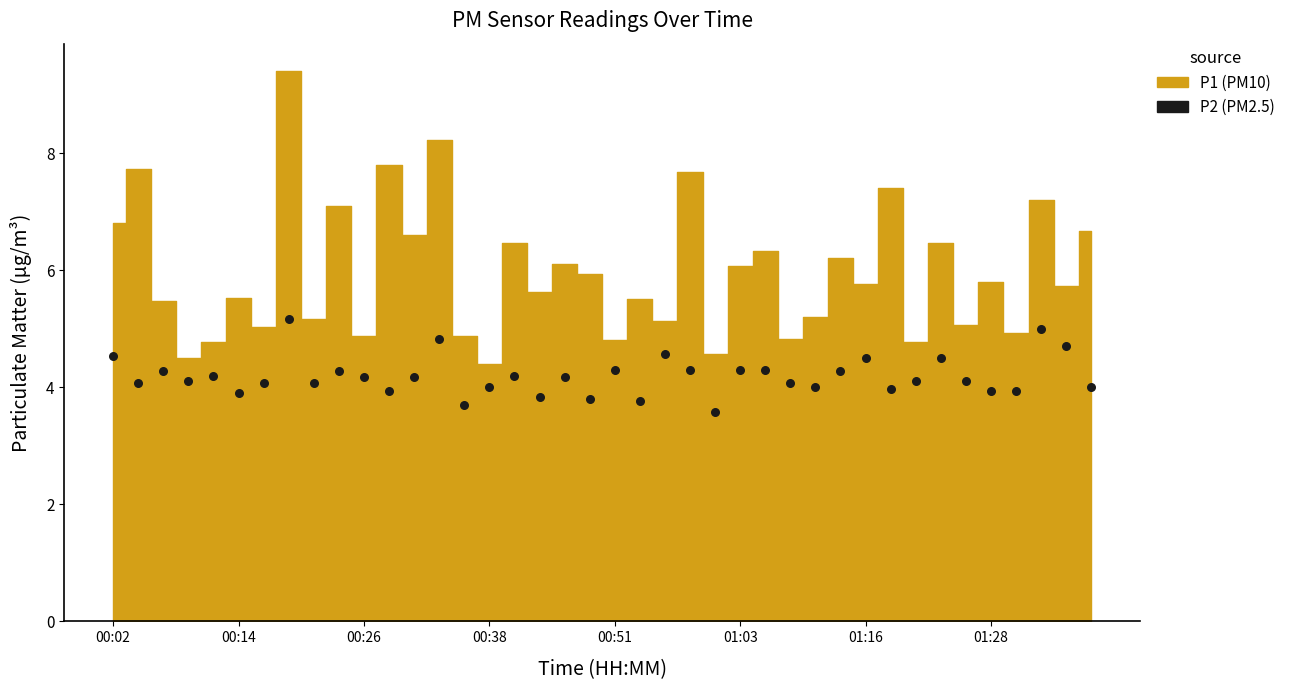

What is the range of Y values (max minus min)?

1.6